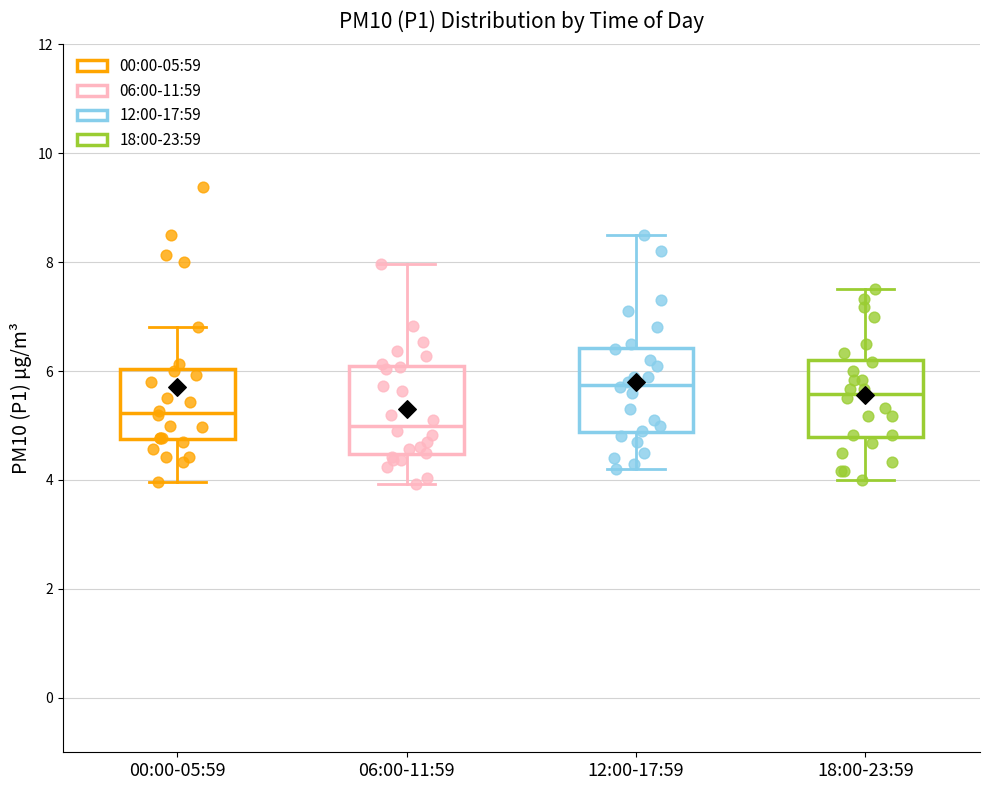

Reading left to right, read every box against the y-axis: the position of its median line, the range the box covers, and the ends of its whiskers. The values are not printed on the chart, so give them approximately, as read against the axis.

00:00-05:59: median 5.2, box 4.8 to 6.0, whiskers 4.0 to 6.8
06:00-11:59: median 5.0, box 4.4 to 6.0, whiskers 4.0 to 8.0
12:00-17:59: median 5.8, box 4.8 to 6.4, whiskers 4.2 to 8.6
18:00-23:59: median 5.6, box 4.8 to 6.2, whiskers 4.0 to 7.6